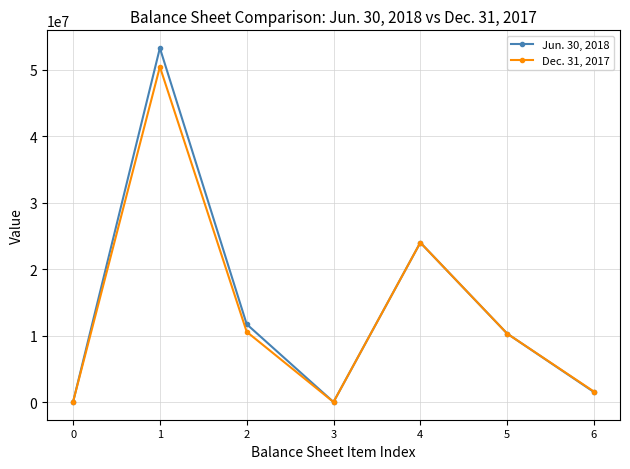

Which series has the largest total across all categories?

Jun. 30, 2018